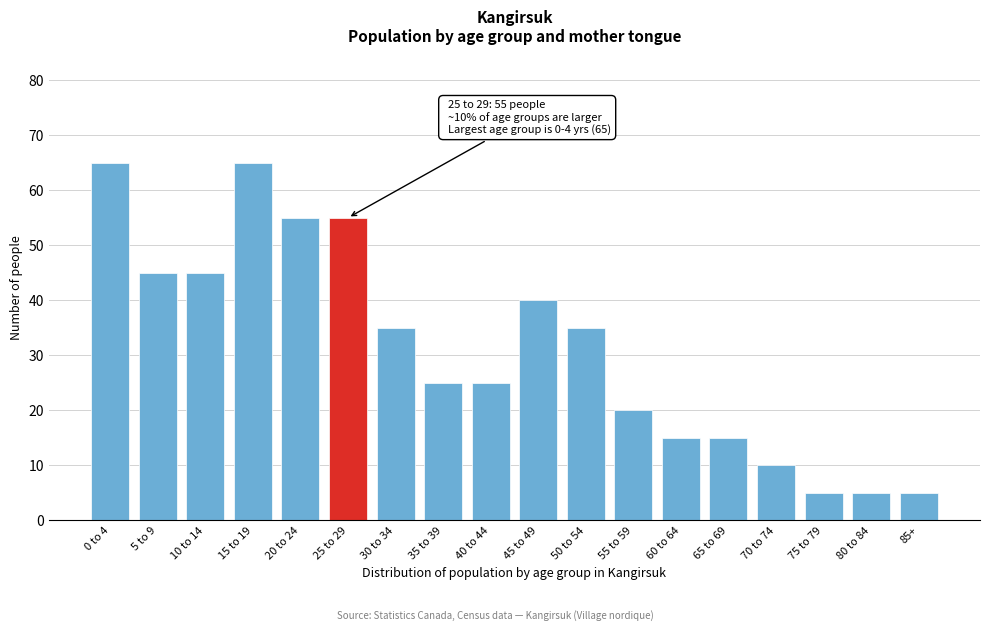

Reading left to right, list all the values displayed in this chart.

0 to 4=65	5 to 9=45	10 to 14=45	15 to 19=65	20 to 24=55	25 to 29=55	30 to 34=35	35 to 39=25	40 to 44=25	45 to 49=40	50 to 54=35	55 to 59=20	60 to 64=15	65 to 69=15	70 to 74=10	75 to 79=5	80 to 84=5	85+=5